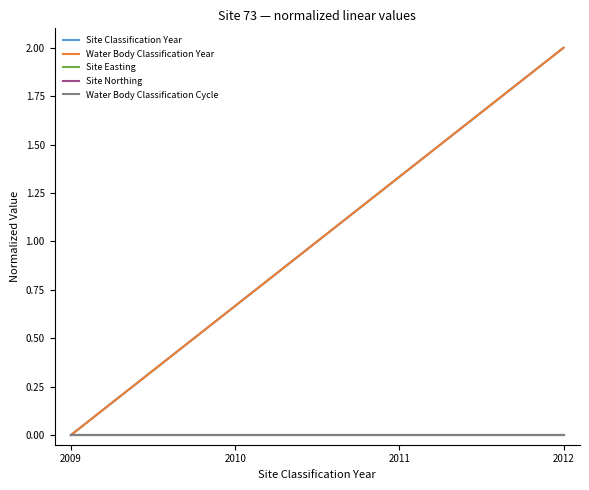

The Water Body Classification Year series shows 2.0 at 2011. True or false?

False